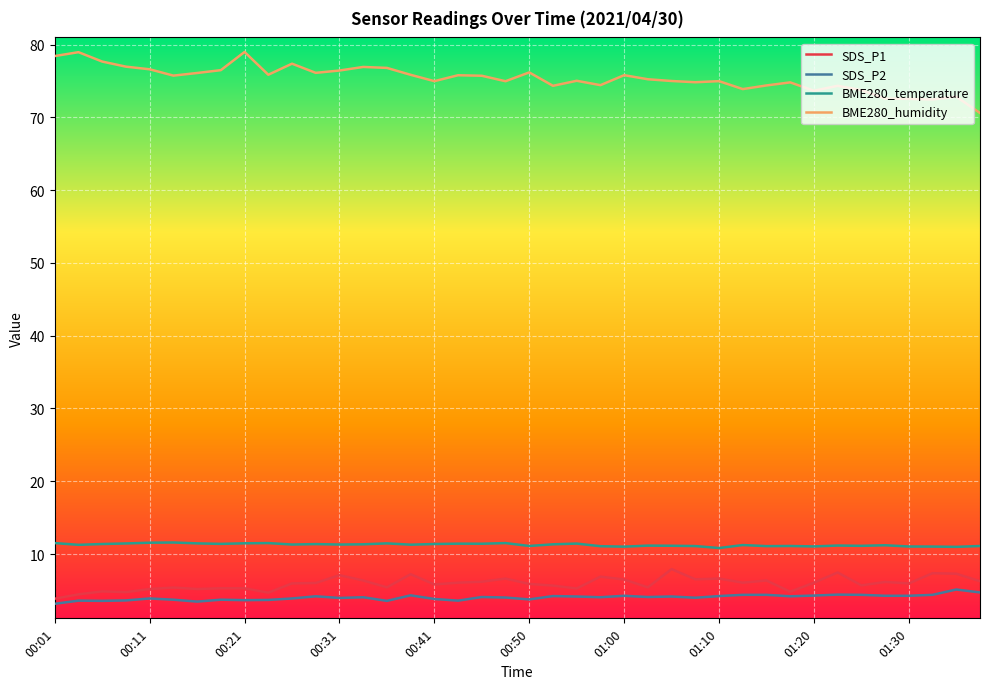

True or false: SDS_P1 and BME280_humidity cross at least once.

False